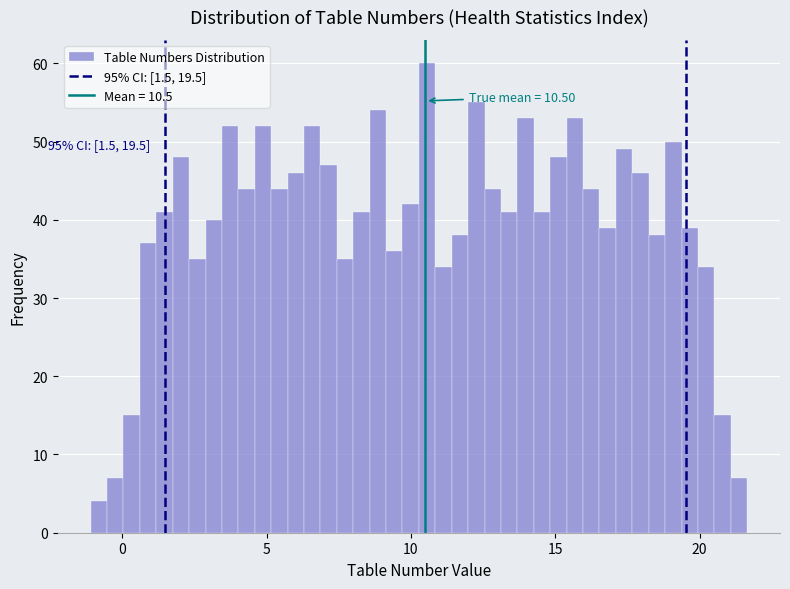

Around what value on the x-axis is the tallest bar? Give the approximate position of its centre, as read against the axis.

10.5